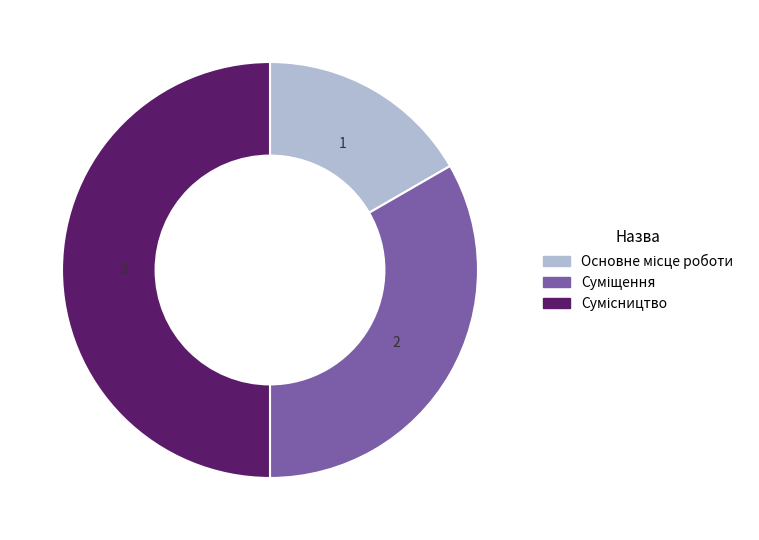

To the nearest percent, what portion does Сумісництво represent?

50%